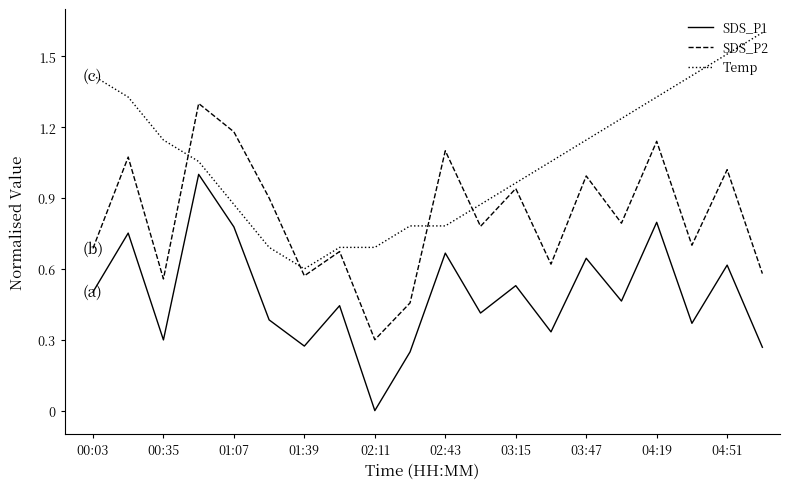

True or false: SDS_P1 and Temp cross at least once.

False